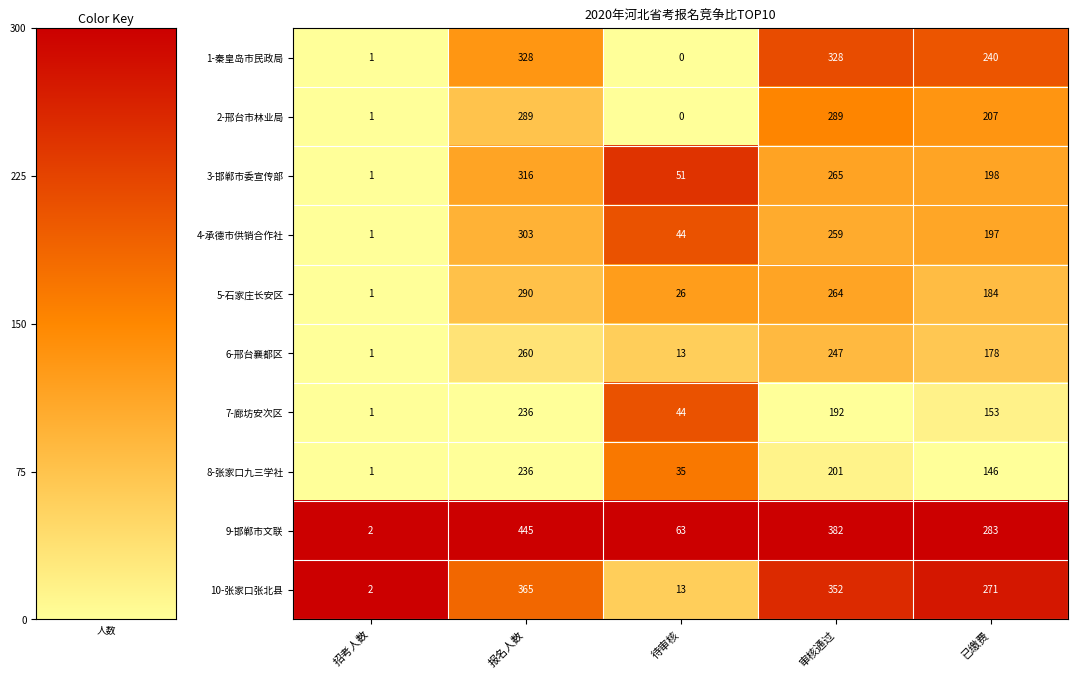

What is the total value across all series at 审核通过?

2779